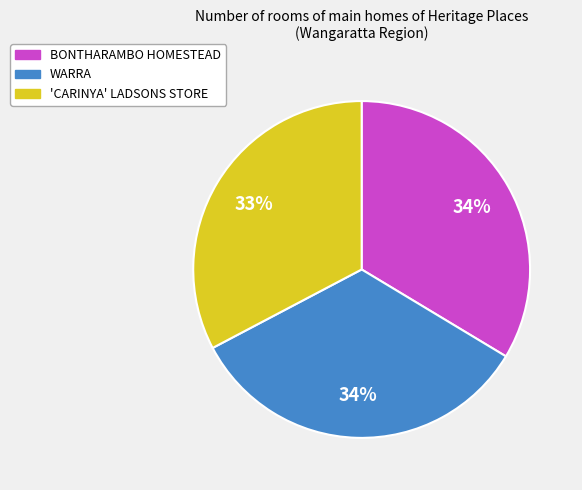

The WARRA slice represents 34% of the pie. True or false?

True